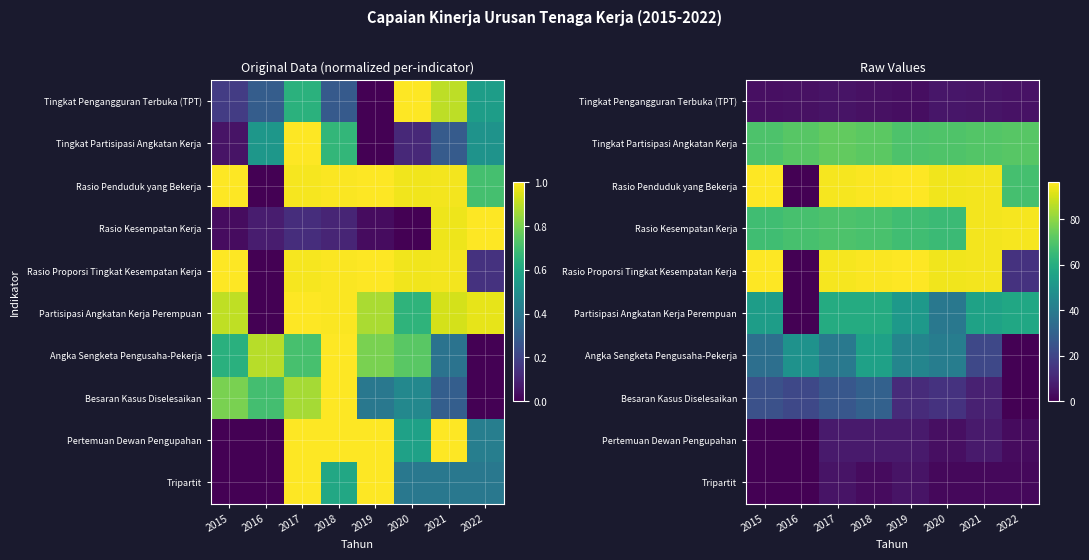

Where does the Besaran Kasus Diselesaikan series first go above 21?

2015